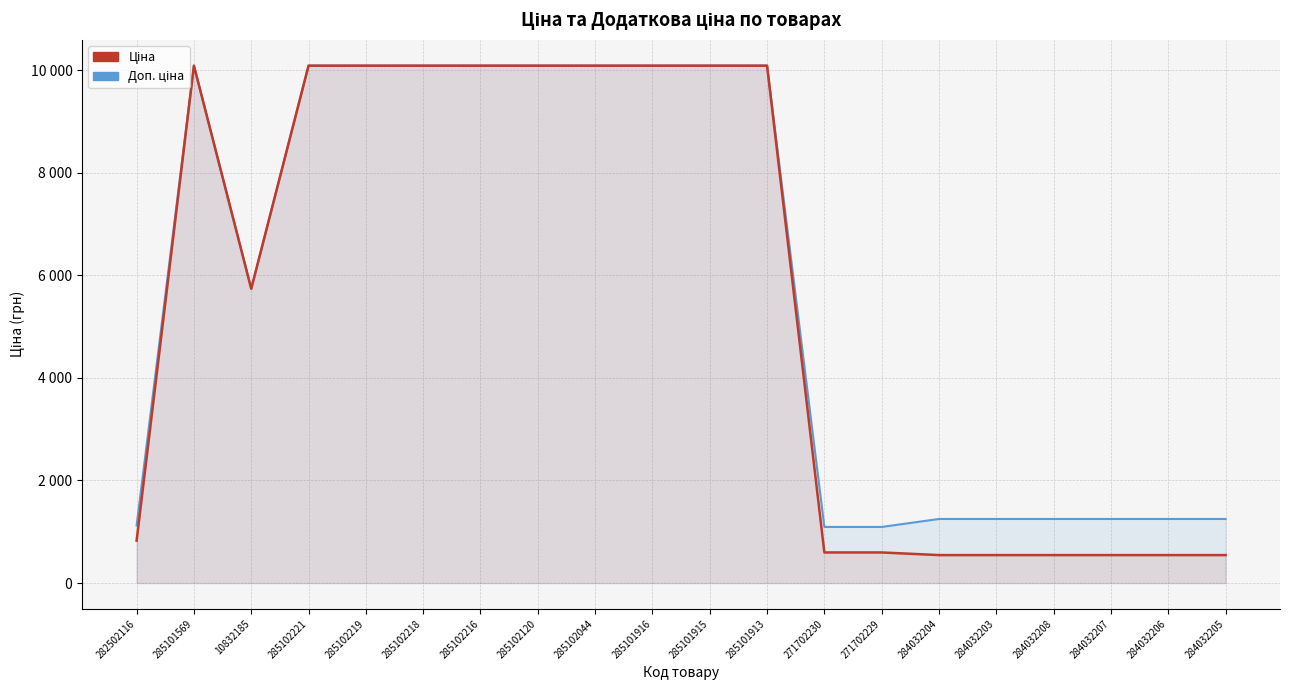

Reading left to right, extract all data points from this chart.

Доп. ціна: 1121.5	10085.8	5736.9	10085.8	10085.8	10085.8	10085.8	10085.8	10085.8	10085.8	10085.8	10085.8	1093.7	1093.7	1249.1	1249.1	1249.1	1249.1	1249.1	1249.1
Ціна: 827.6	10085.8	5736.9	10085.8	10085.8	10085.8	10085.8	10085.8	10085.8	10085.8	10085.8	10085.8	596.5	596.5	545.0	545.0	545.0	545.0	545.0	545.0